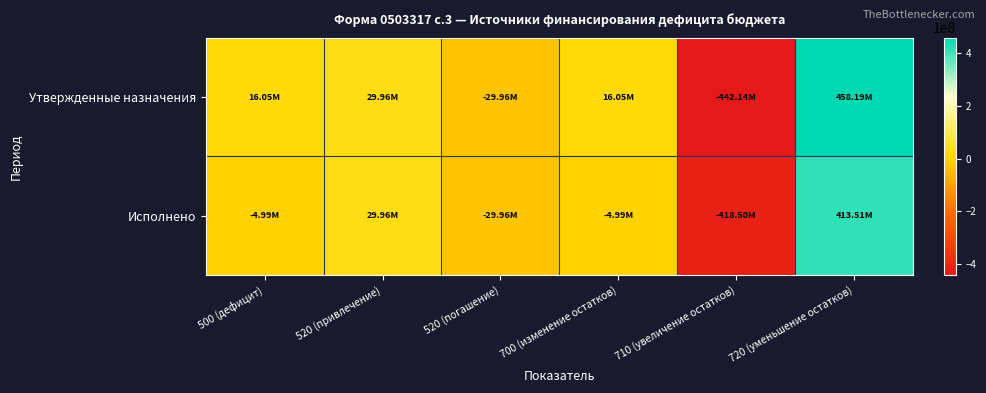

At which category does the chart reach its minimum across all series?

710 (увеличение остатков)